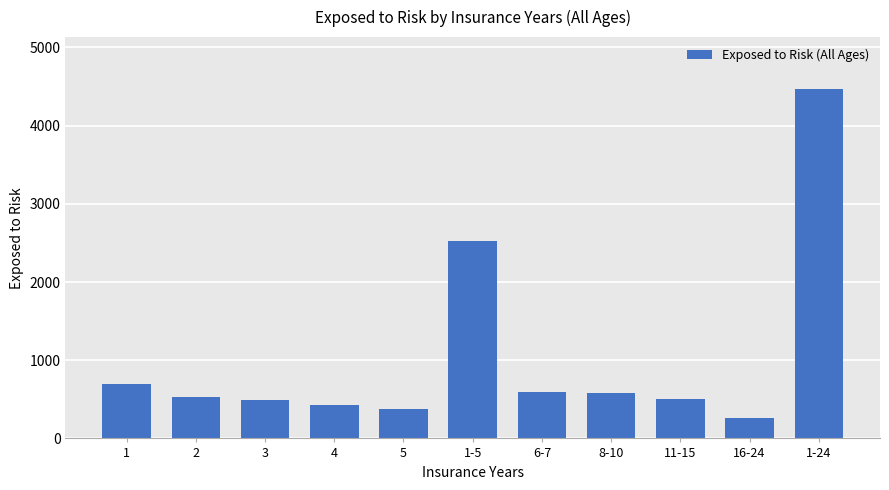

What is the average value?

1040